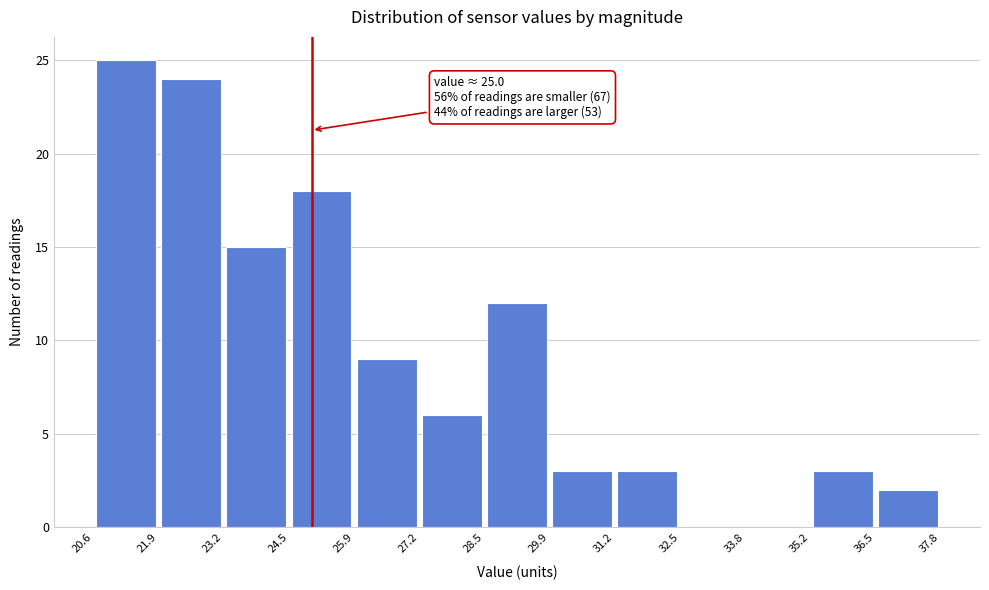

Over which range of the x-axis is the bar tallest?

20.6 to 21.9